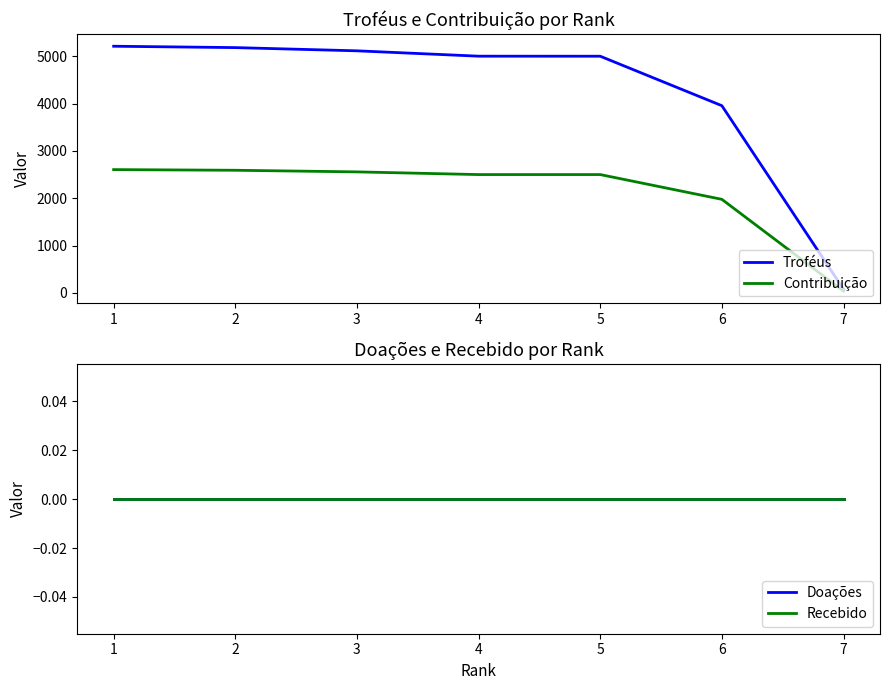

What is the sum of all Contribuição values?

14769